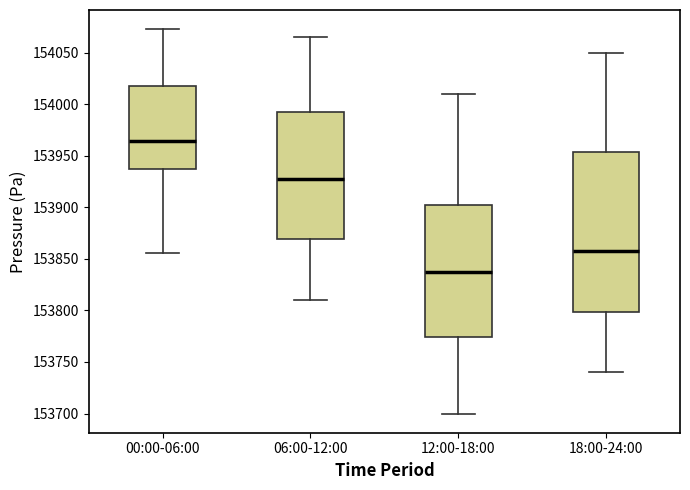

Which box's median line is the lowest?

12:00-18:00